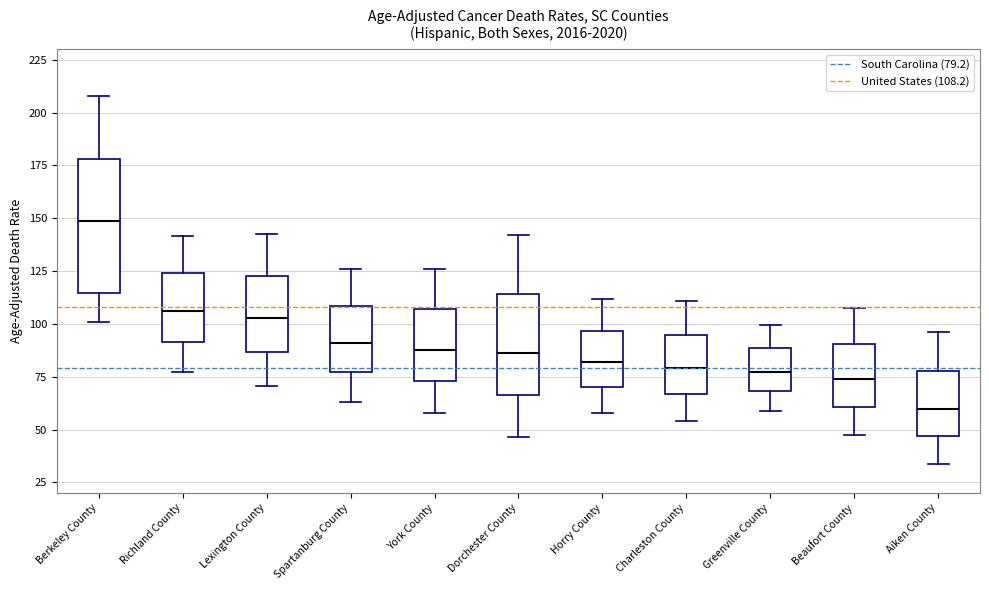

Where does the upper whisker of the box for Spartanburg County end on the y-axis? The values are not printed on the chart, so give them approximately, as read against the axis.

125